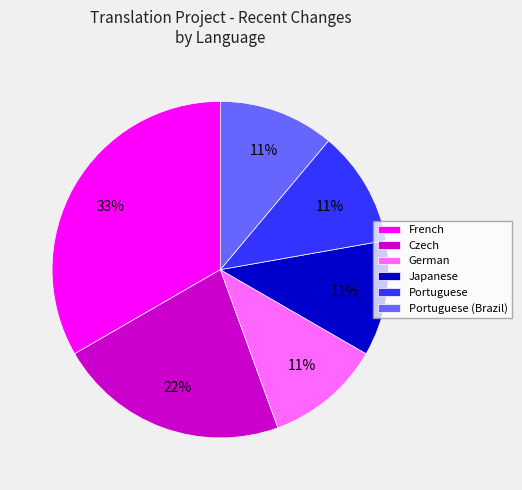

To the nearest percent, what portion does German represent?

11%